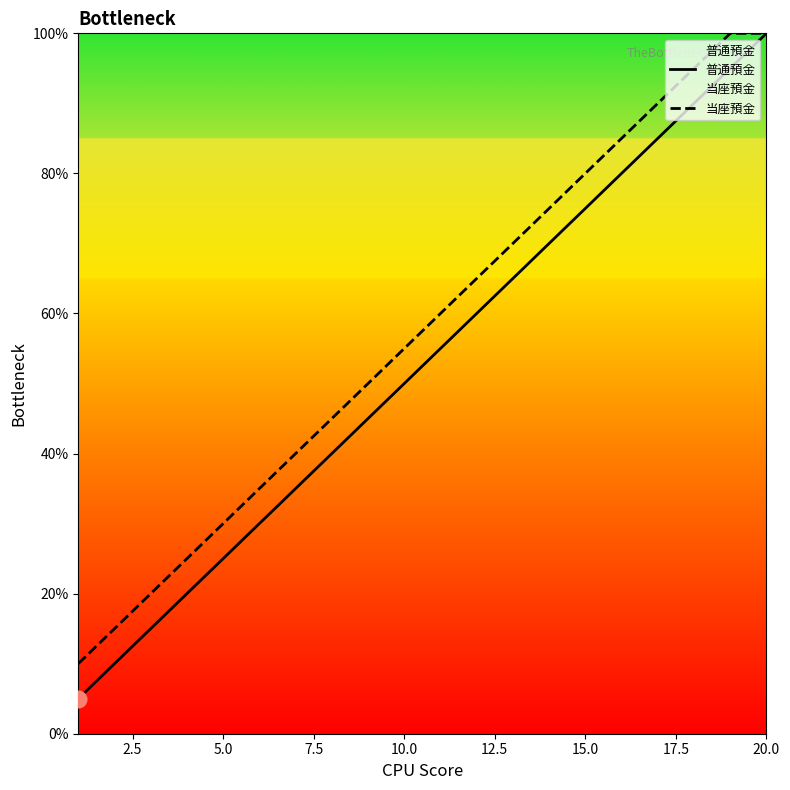

True or false: 当座預金 and 普通預金 intersect in this chart.

False